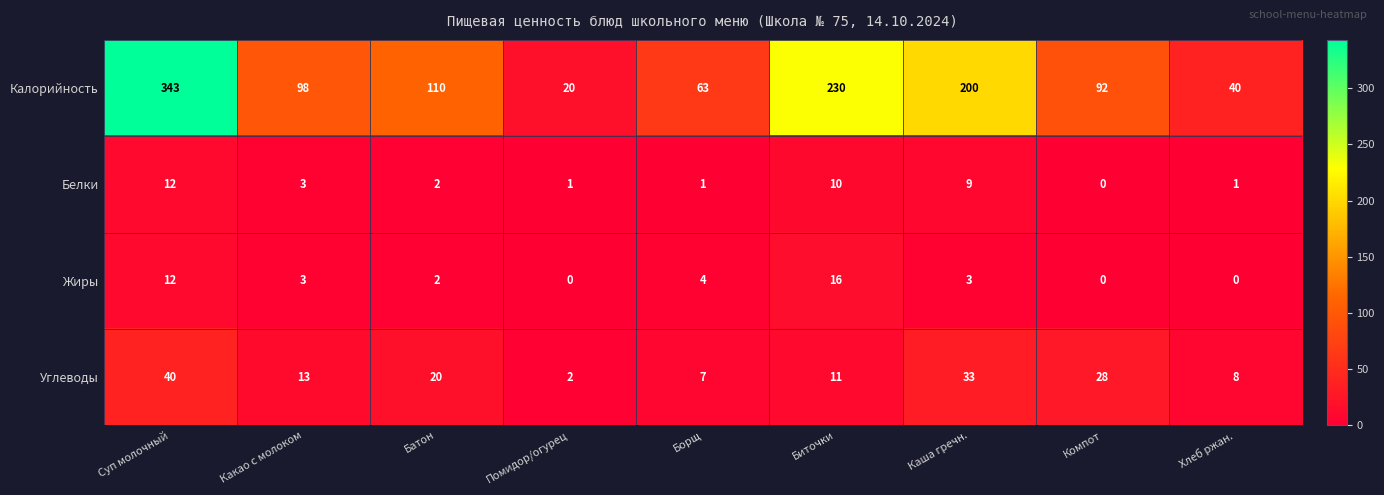

At which label does Калорийность reach its minimum?

Помидор/огурец